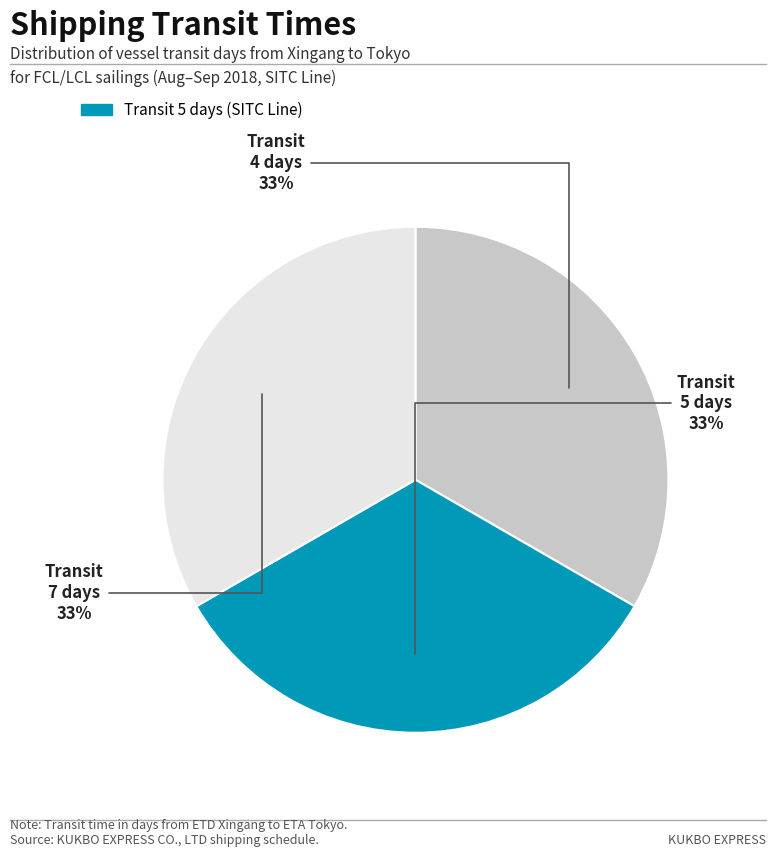

To the nearest percent, what is the average slice percentage?

33%